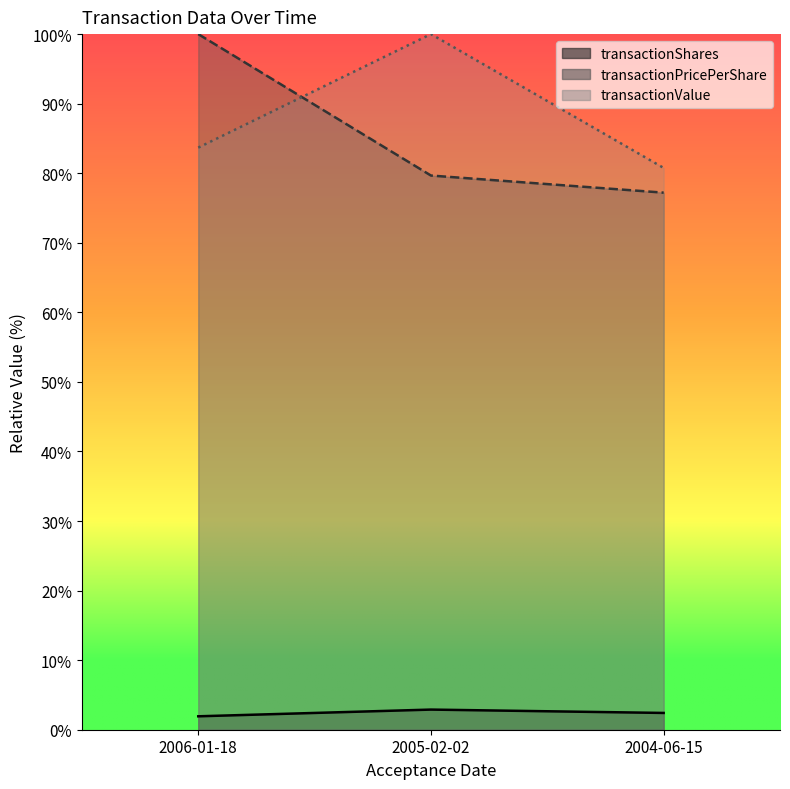

Reading right to left, what are all the values shown in this chart?

transactionShares: 2.4	2.9	1.9
transactionPricePerShare: 77.2	79.7	100.0
transactionValue: 80.8	100.0	83.7